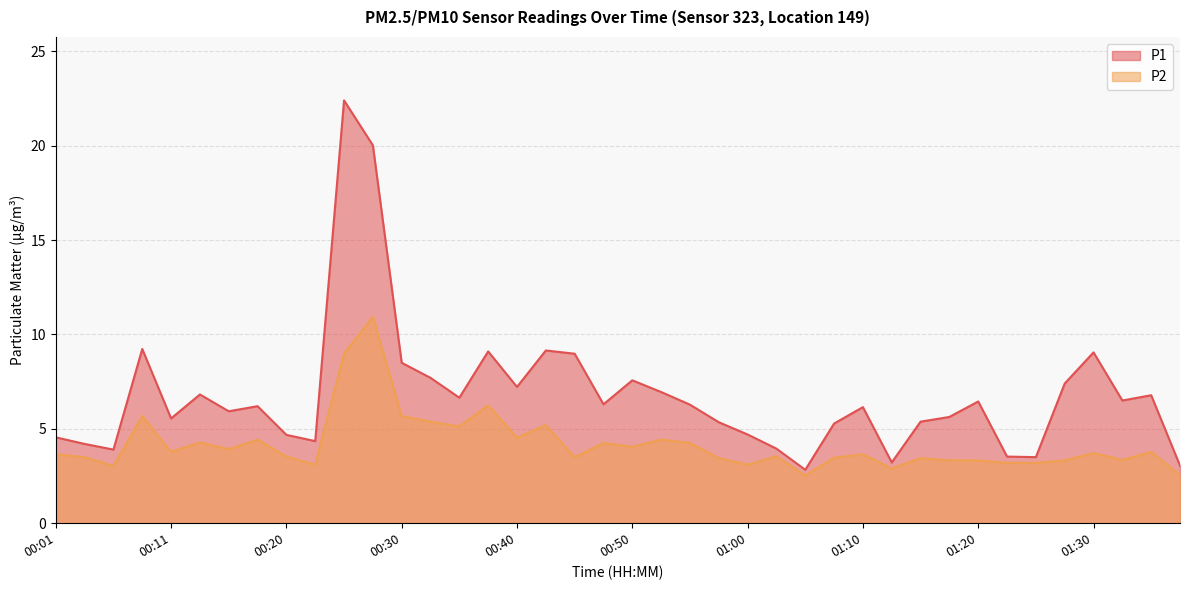

At which category does P1 reach its first local peak?

00:08